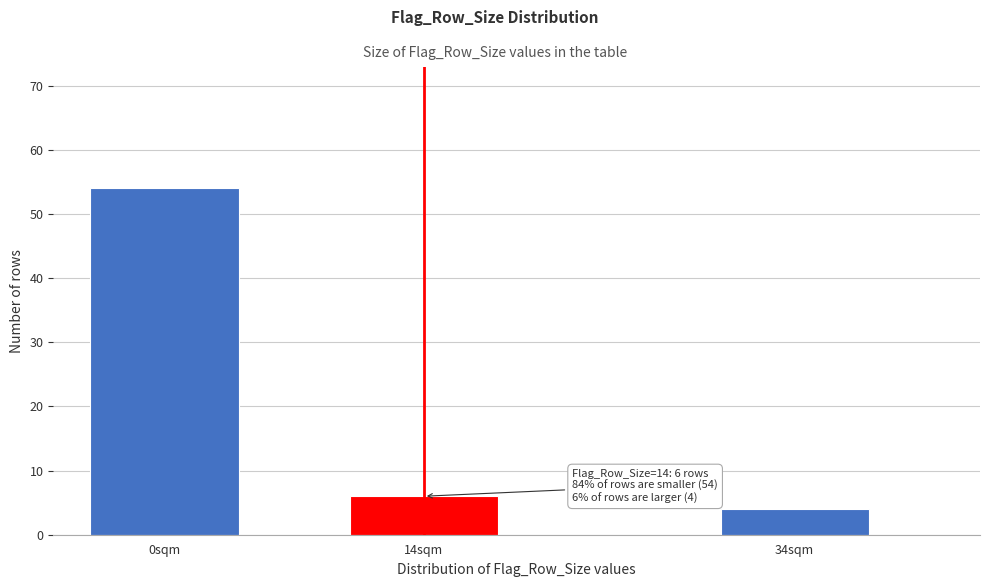

Reading right to left, transcribe all the data shown in this chart.

4	6	54